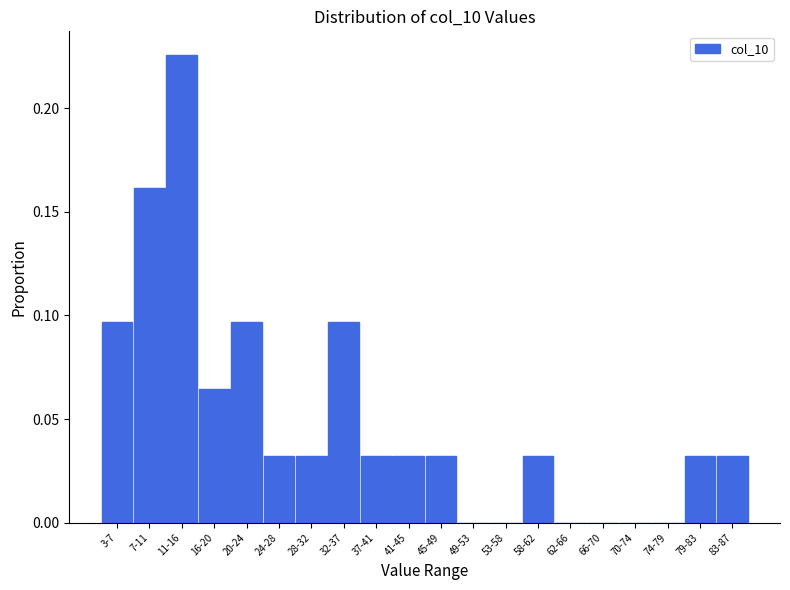

What is the change in value from 3-7 to 11-16?

+0.1